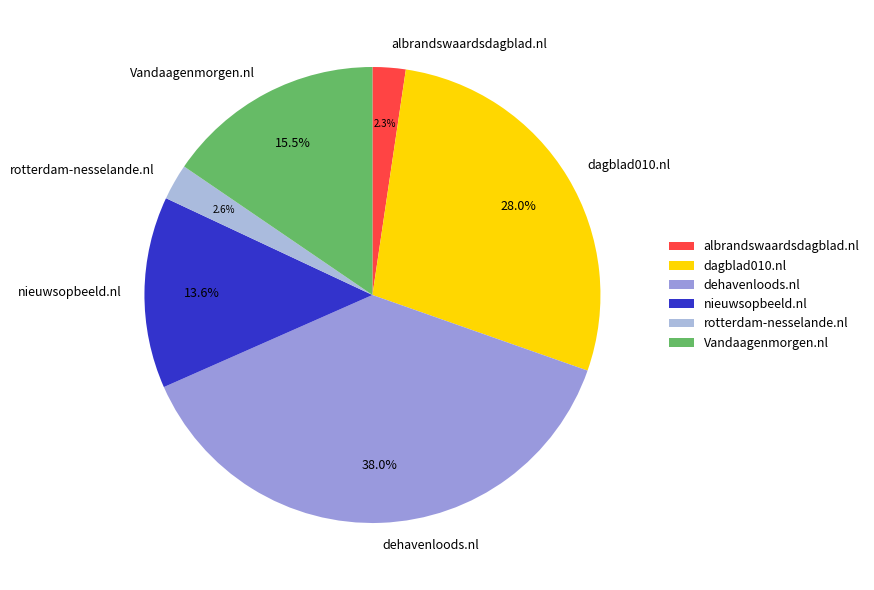

Is there a majority slice in this chart?

No